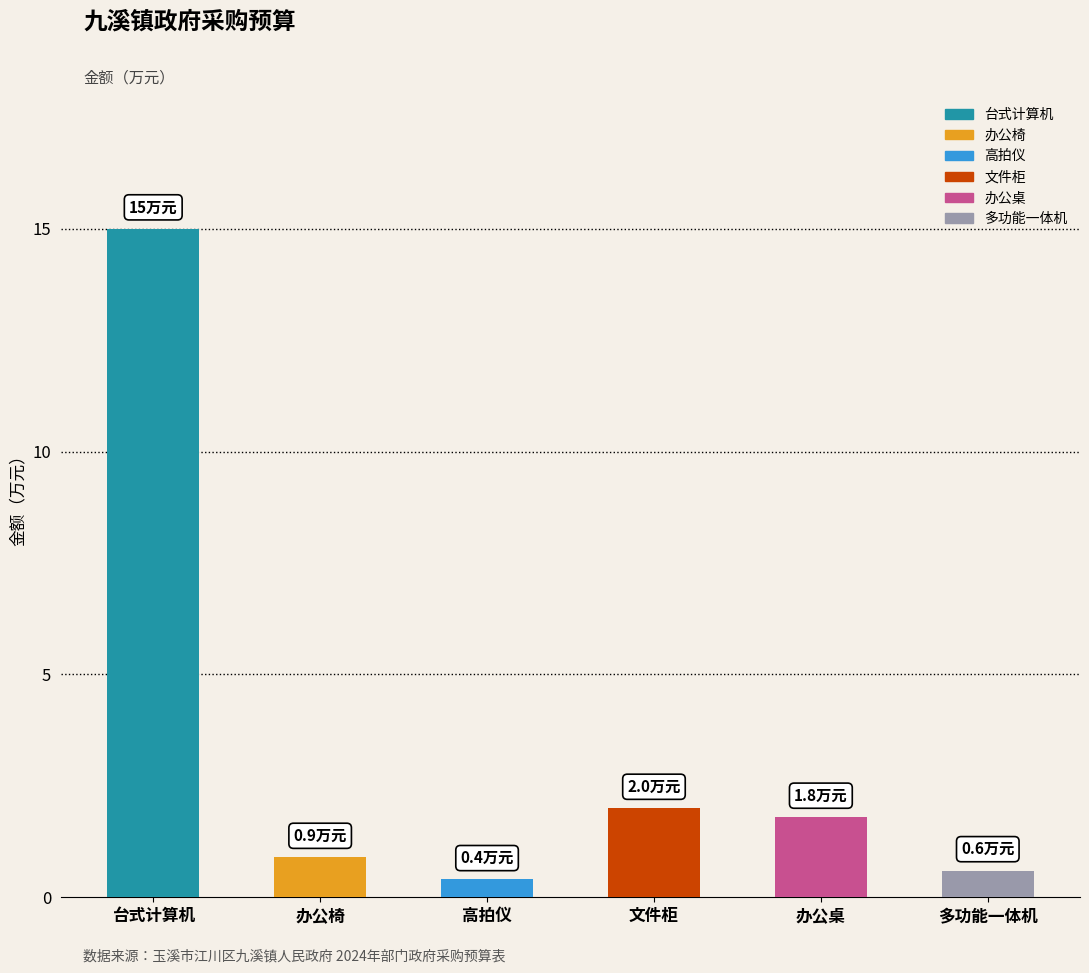

Does the chart contain any negative values?

No